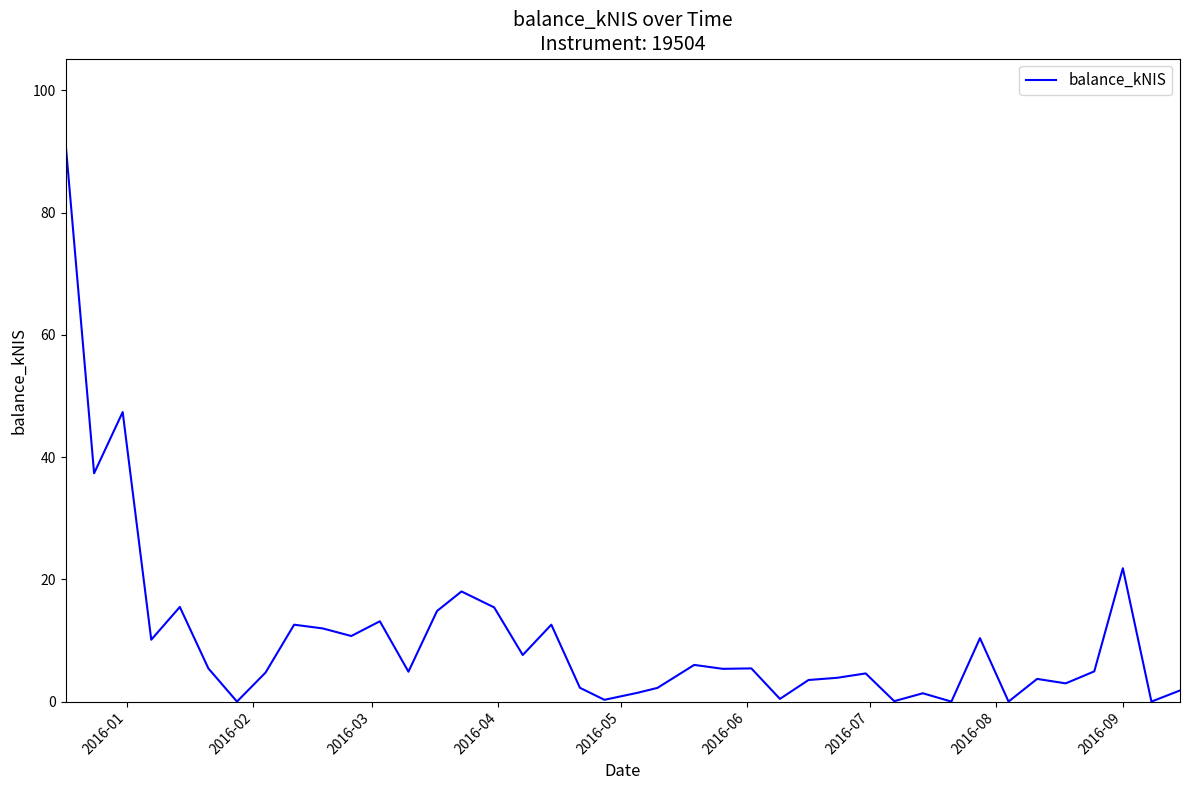

What is the maximum value shown in the chart?

91.5